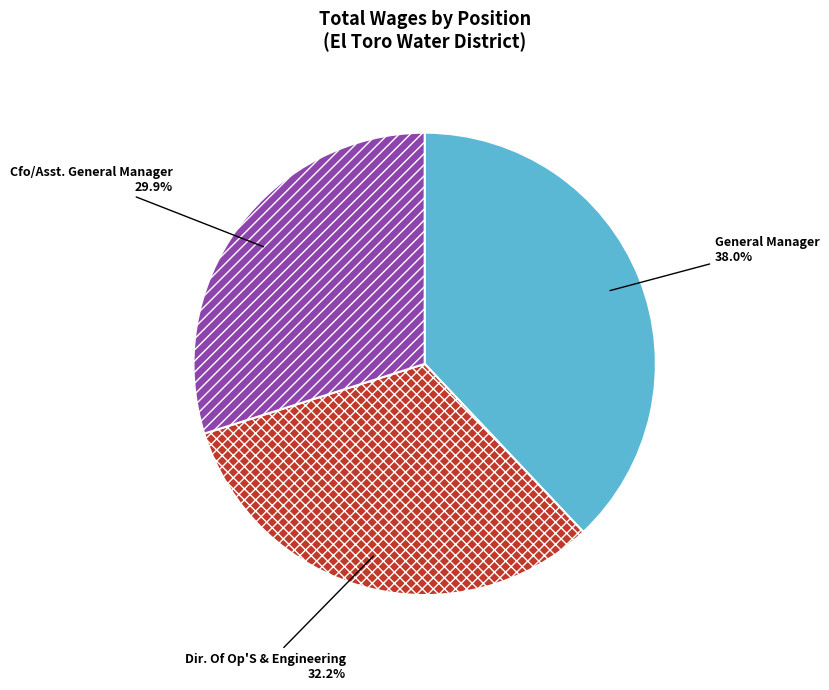

Which has a higher value, General Manager or Dir. Of Op'S & Engineering?

General Manager